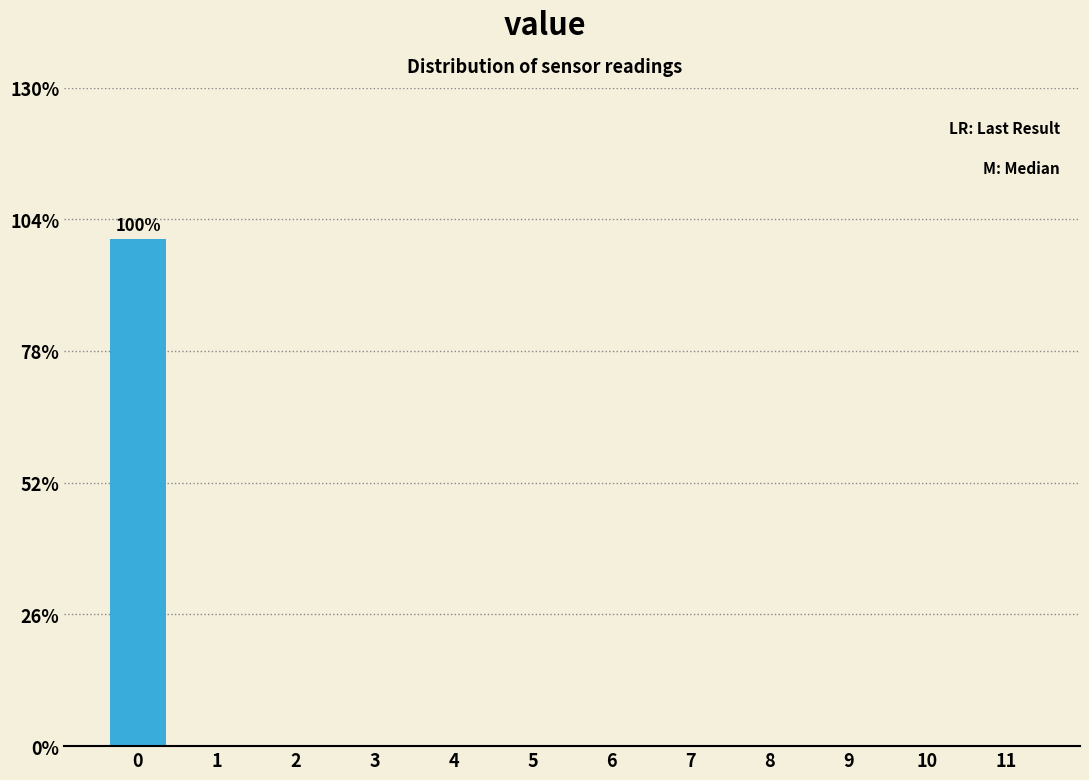

Reading left to right, list all the values displayed in this chart.

0=100	1=0	2=0	3=0	4=0	5=0	6=0	7=0	8=0	9=0	10=0	11=0